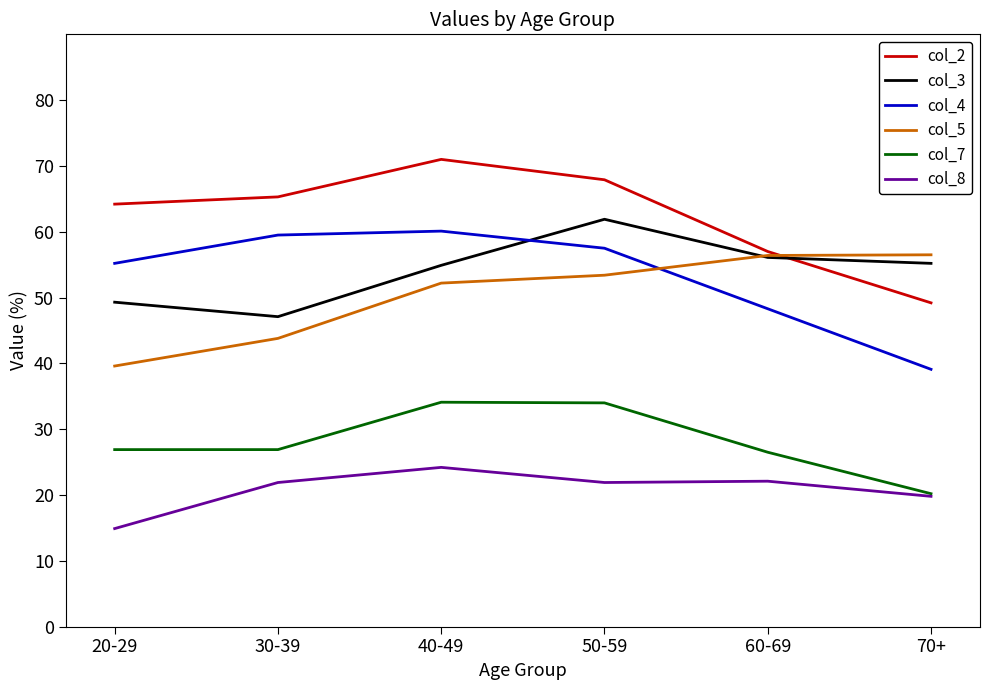

True or false: col_2 and col_8 cross at least once.

False